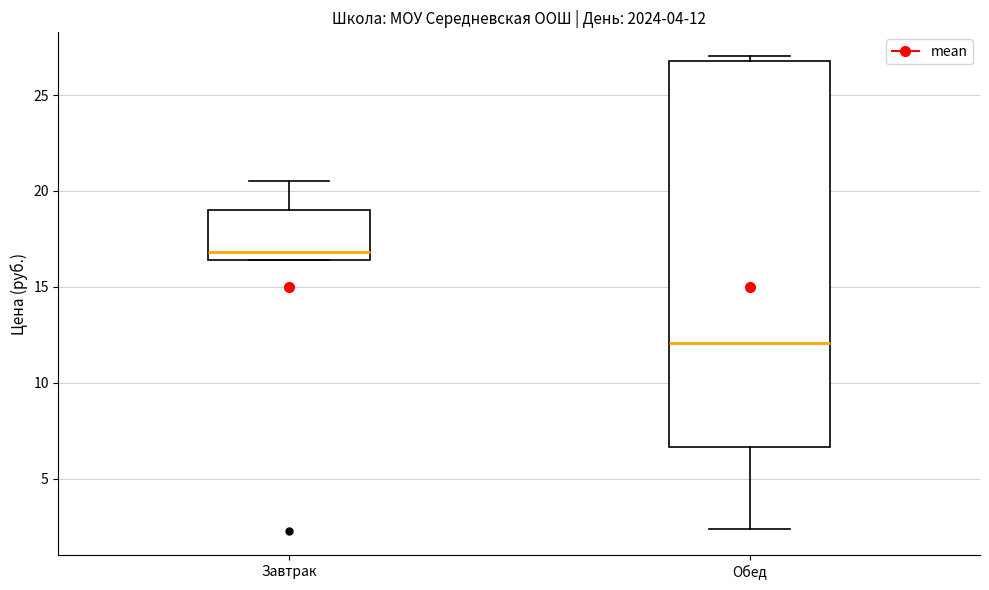

Which box's median line is the highest?

Завтрак